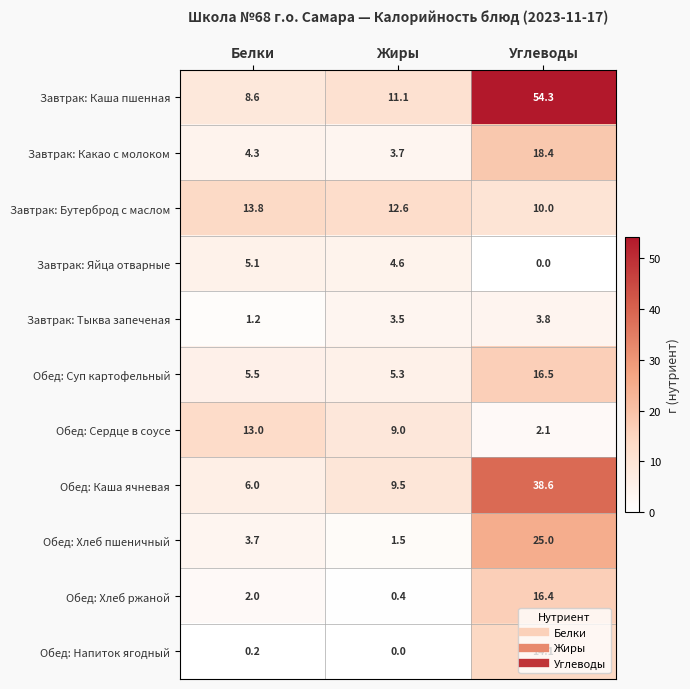

True or false: Обед: Хлеб пшеничный has a value of 3.7 at Белки.

True